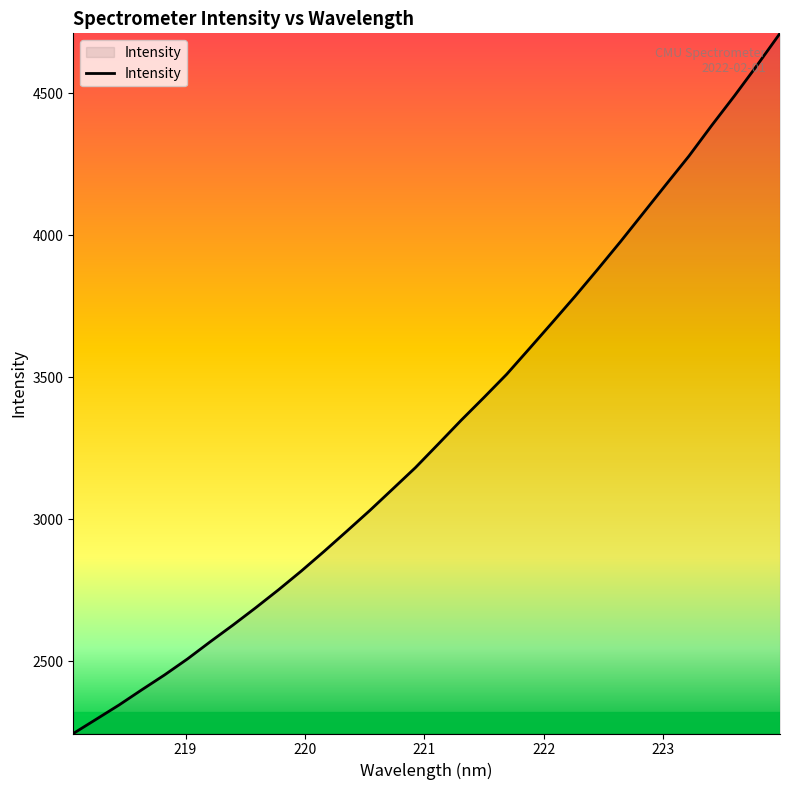

What is the greatest value displayed?

4711.7